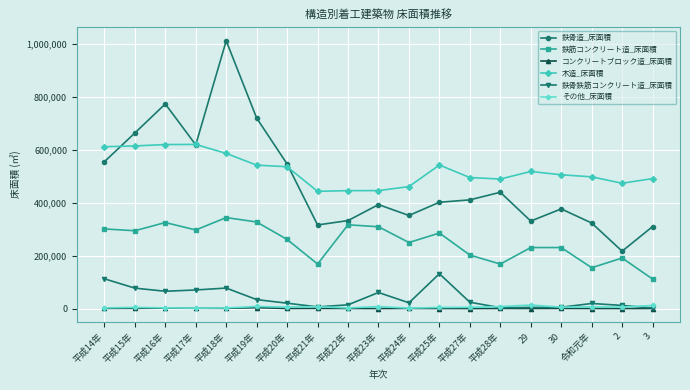

True or false: その他_床面積 has a value of 4979 at 平成27年.

True